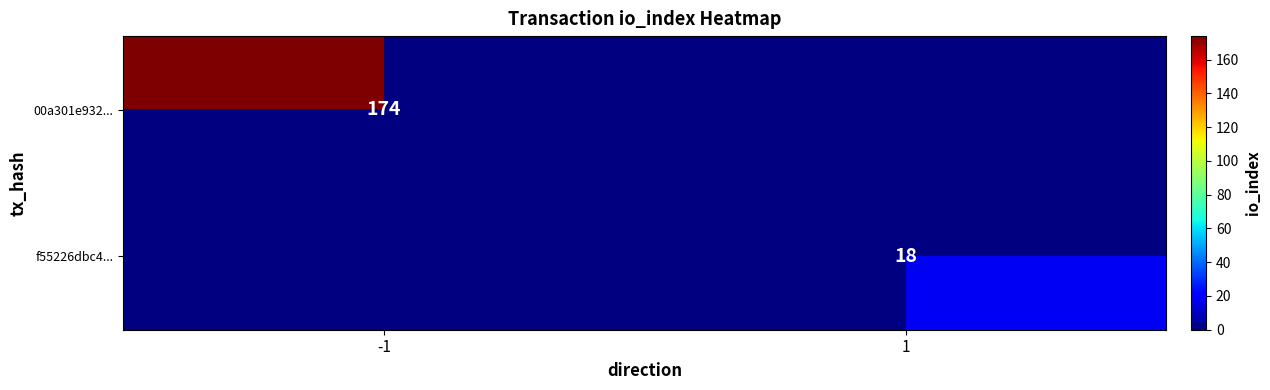

The value of f55226dbc4... at 1 is 18. True or false?

True